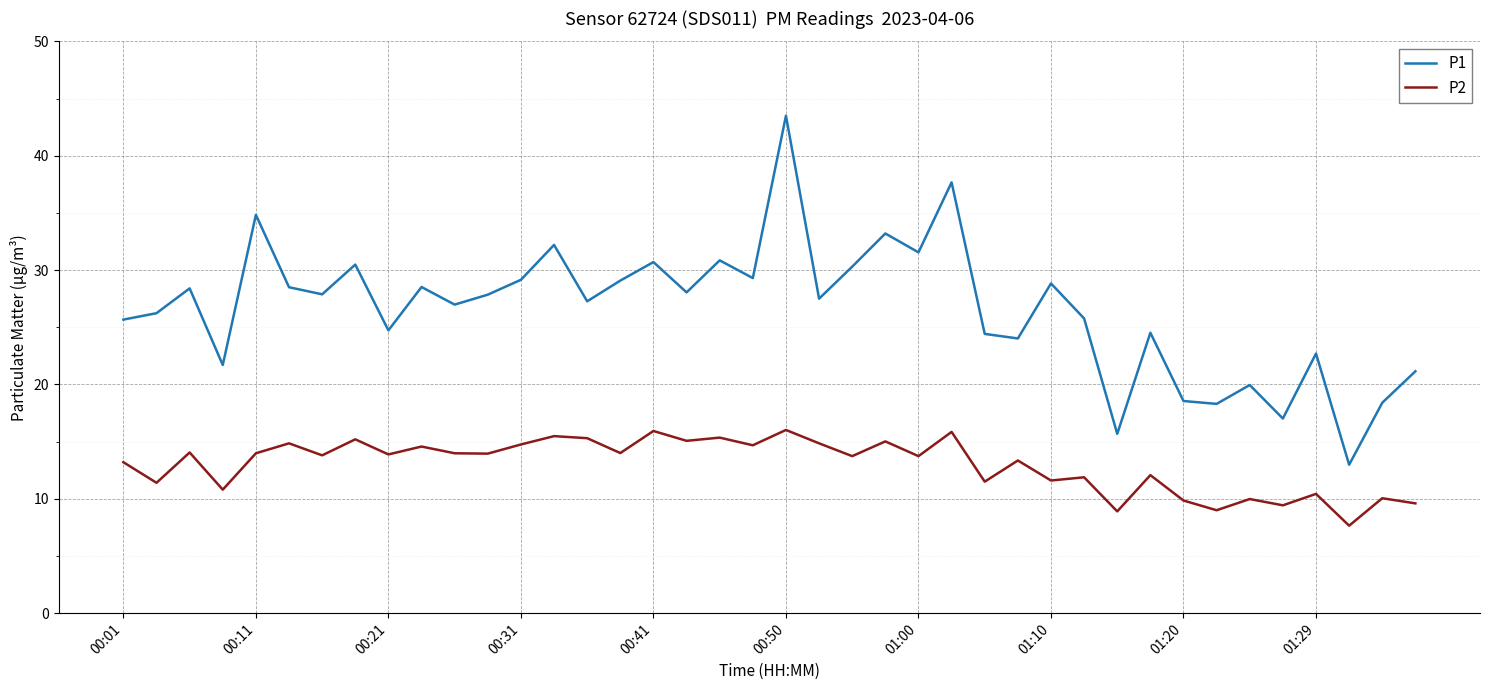

Which series has the largest total across all categories?

P1